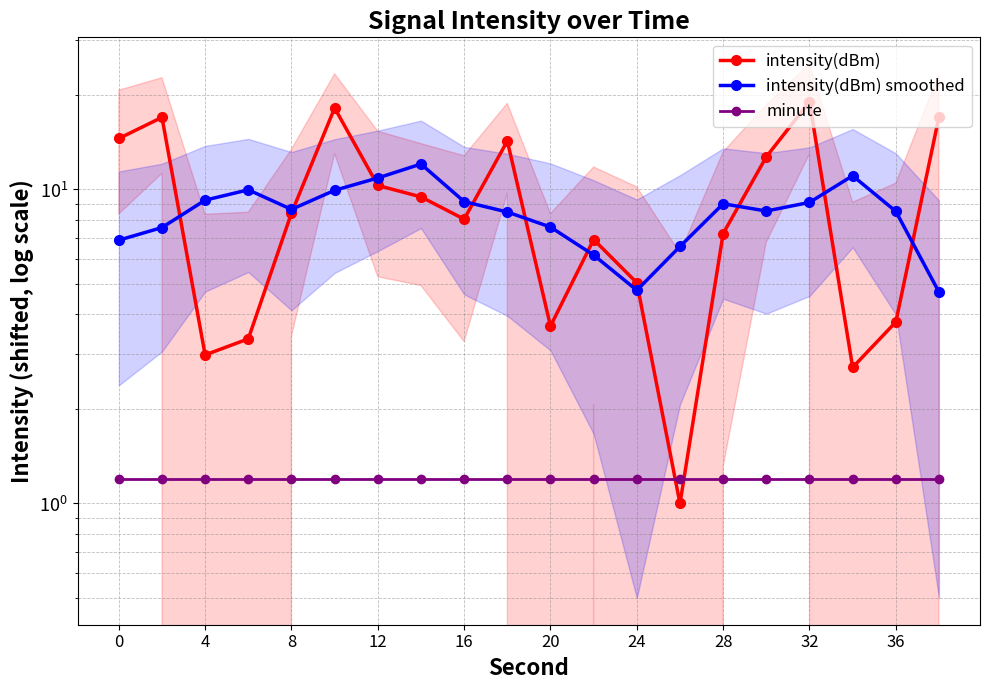

Reading left to right, what are all the values shown in this chart?

intensity(dBm): 14.5	17.0	3.0	3.3	8.4	18.2	10.3	9.5	8.0	14.3	3.7	6.9	5.0	1.0	7.2	12.7	19.0	2.7	3.8	17.1
intensity(dBm) smoothed: 6.9	7.6	9.2	10.0	8.6	9.9	10.9	12.1	9.2	8.5	7.6	6.2	4.8	6.6	9.0	8.5	9.1	11.1	8.5	4.7
minute: 1.2	1.2	1.2	1.2	1.2	1.2	1.2	1.2	1.2	1.2	1.2	1.2	1.2	1.2	1.2	1.2	1.2	1.2	1.2	1.2